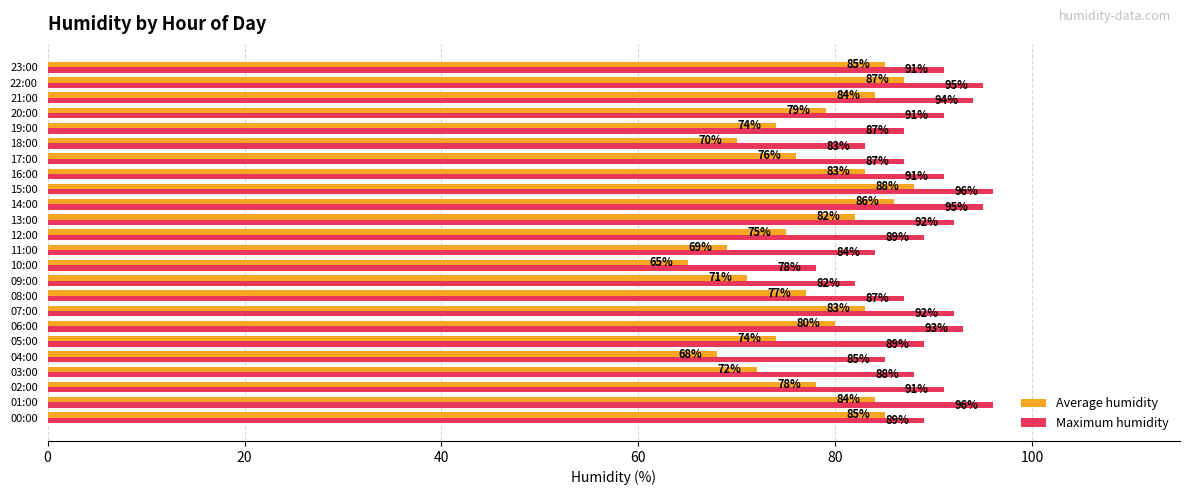

What is the maximum value shown in the chart?

96